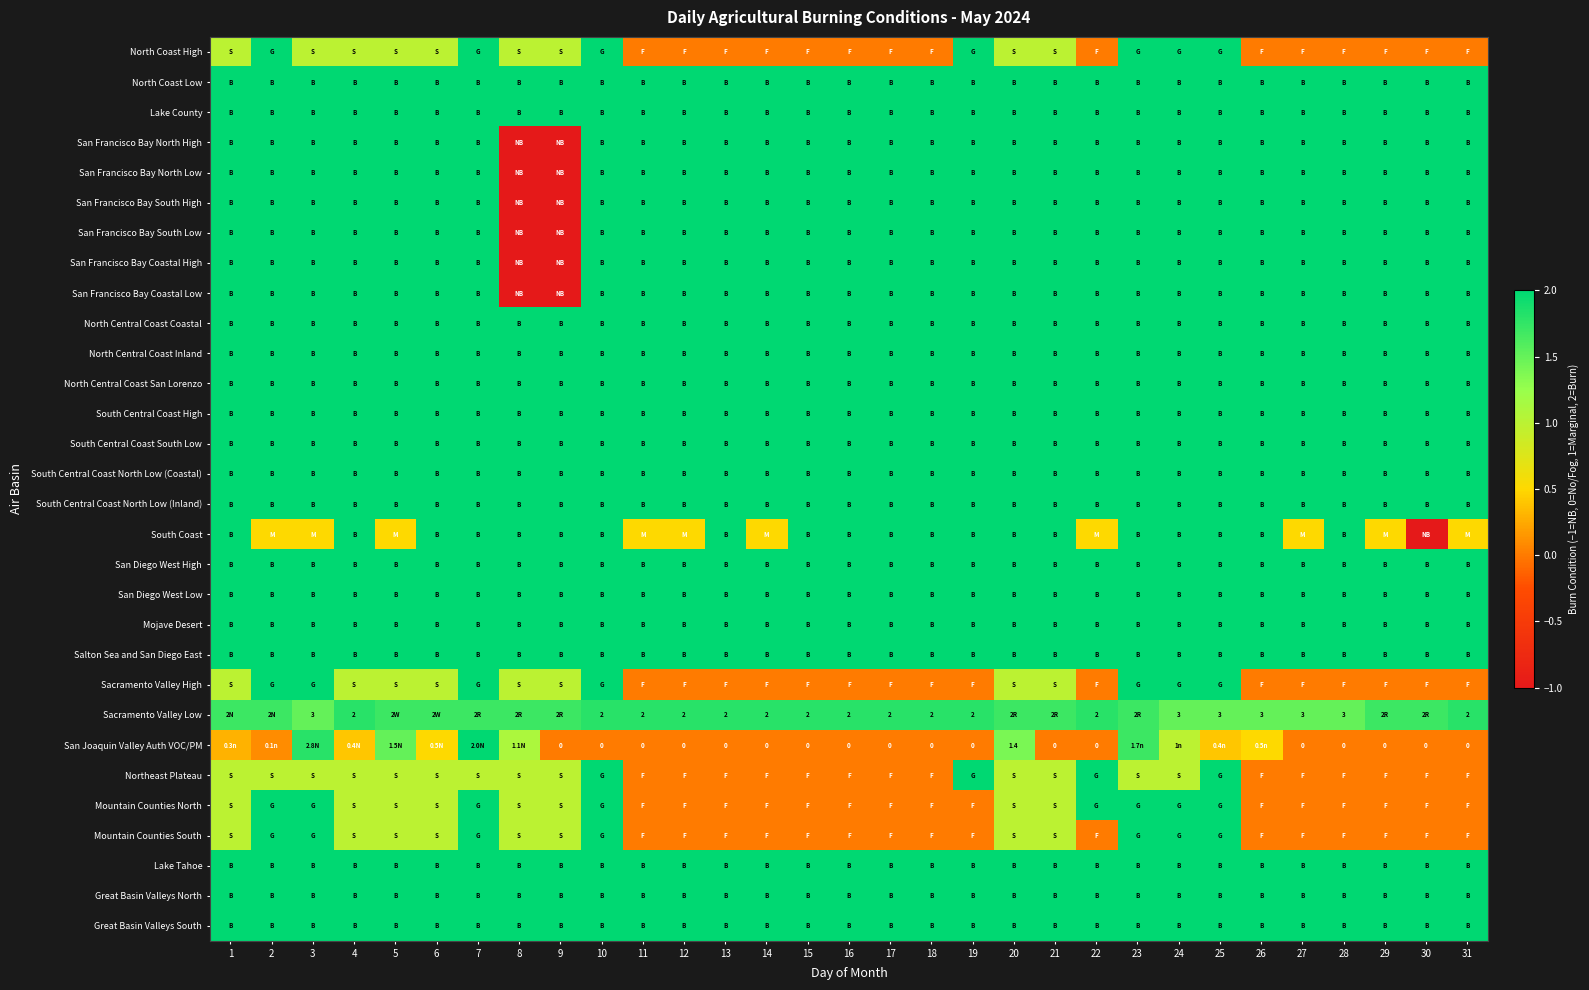

At how many categories does at least one series exceed 0?

31